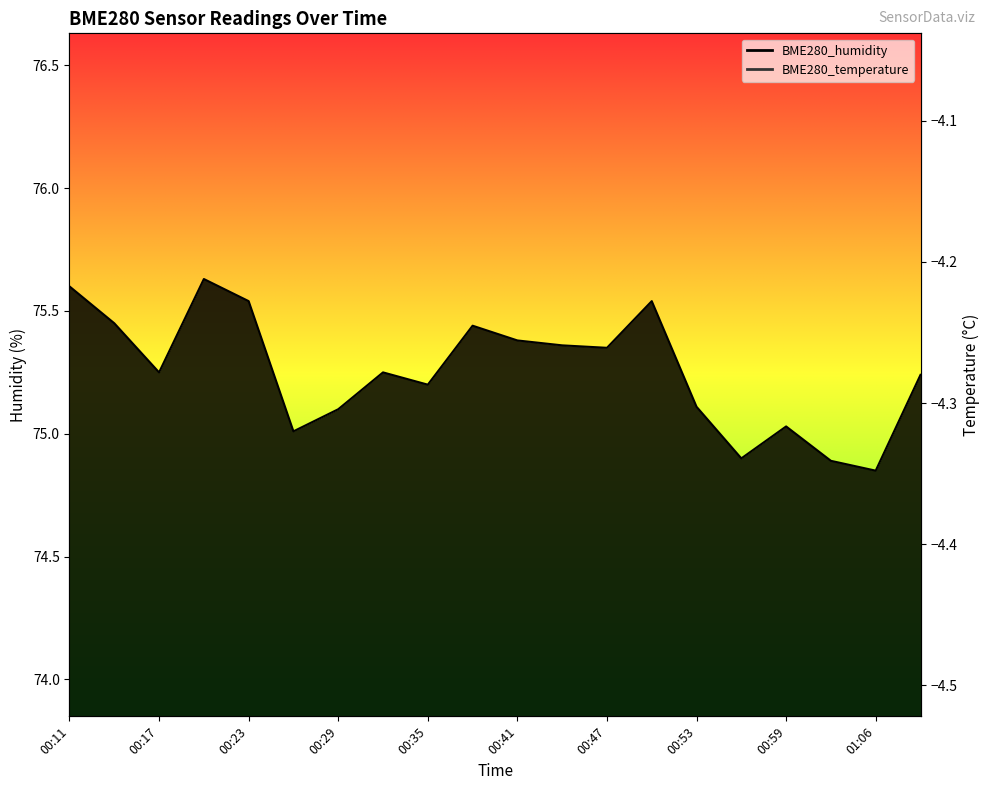

Which series has the widest spread of values?

BME280_humidity